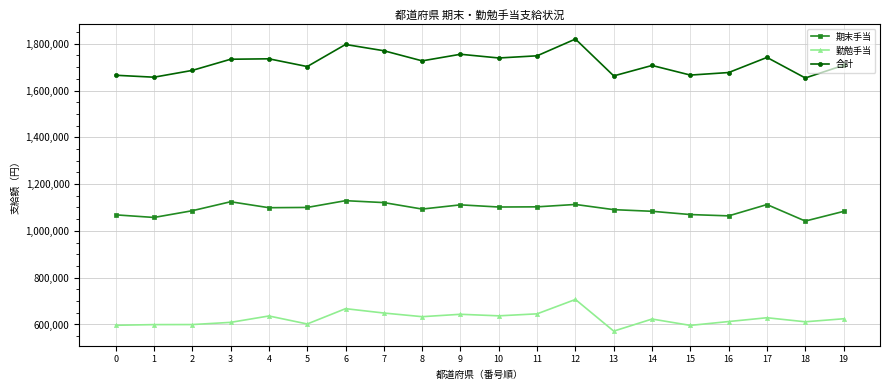

True or false: 勤勉手当 and 合計 cross at least once.

False